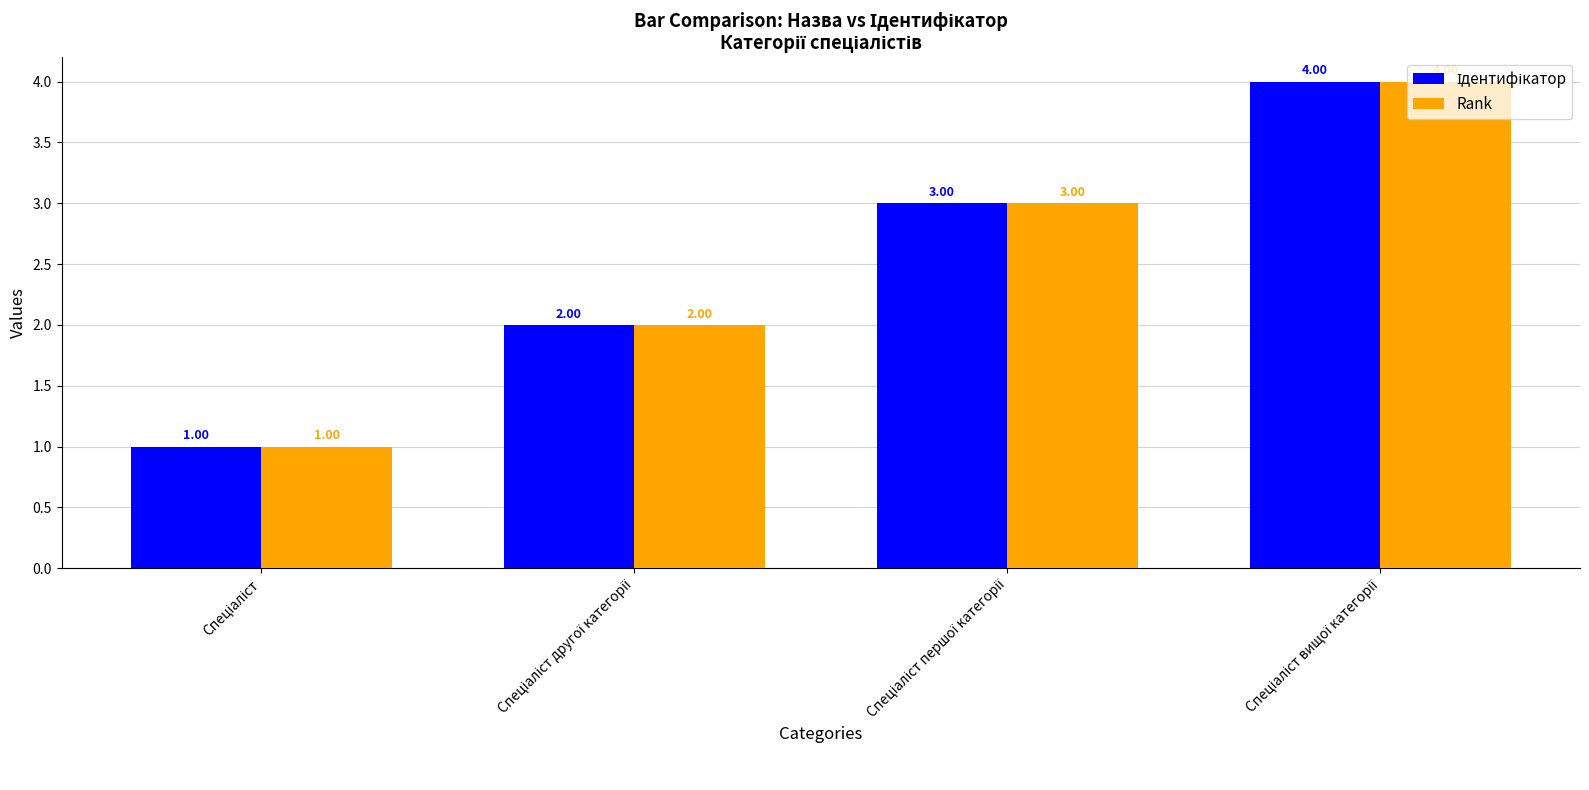

What is the sum of all Rank values?

10